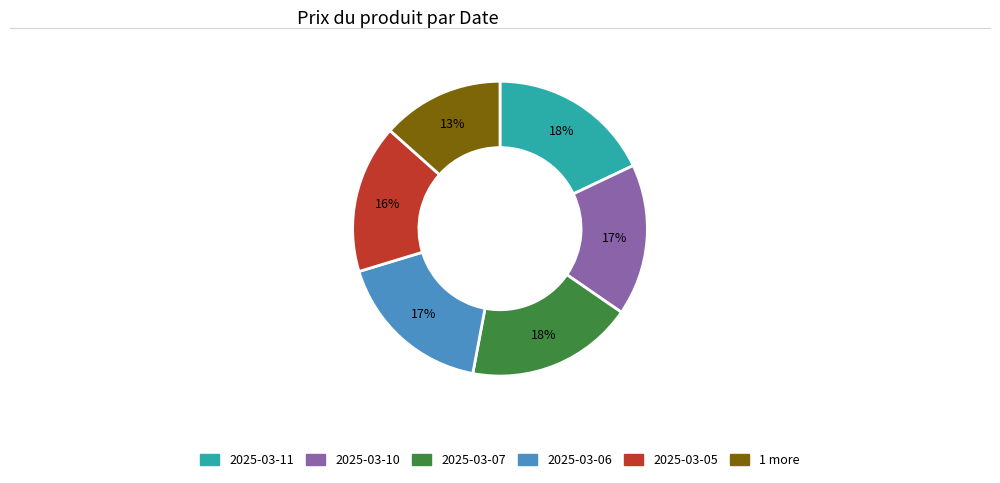

To the nearest percent, what is the difference between the largest and smallest slice percentages?

5%